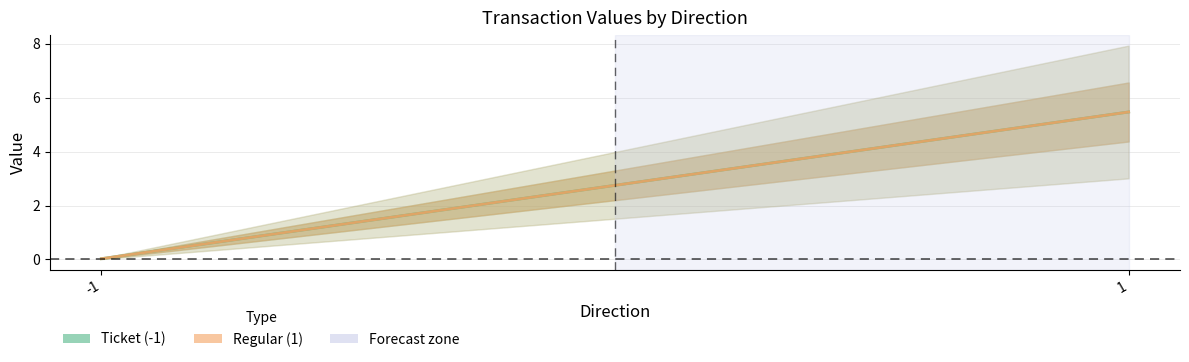

Which category has the lowest value in the Regular (1) series?

-1